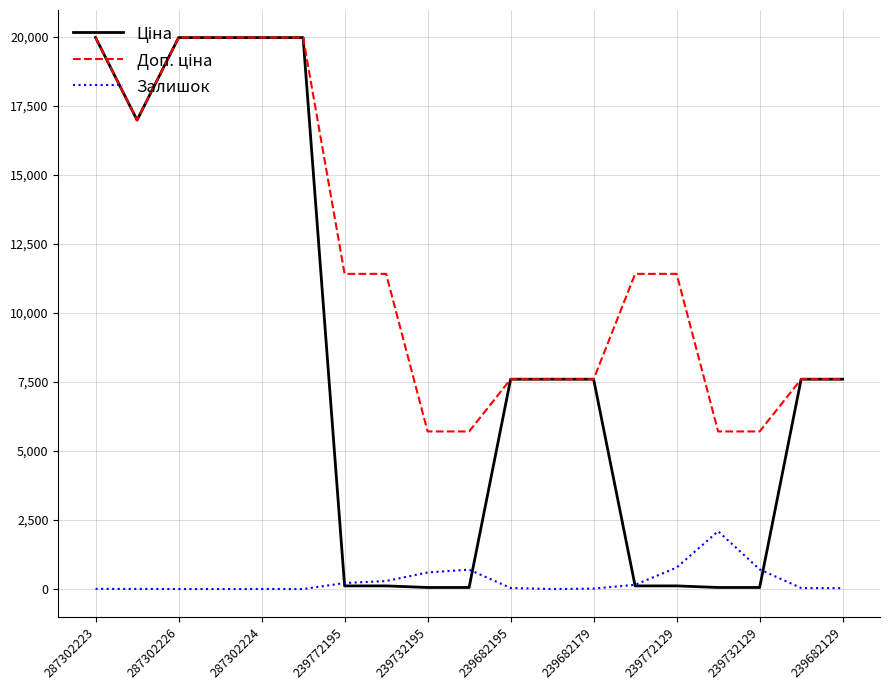

What is the maximum value shown in the chart?

19964.2